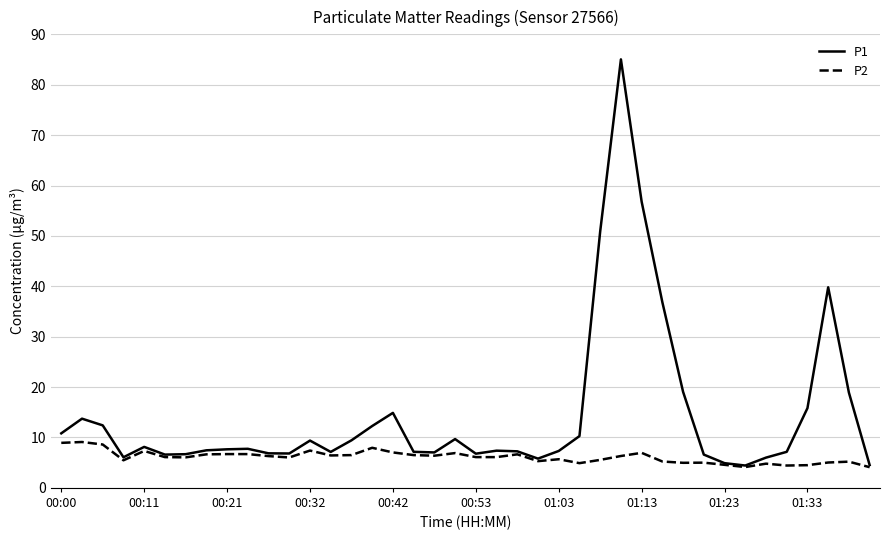

Which series has the widest spread of values?

P1